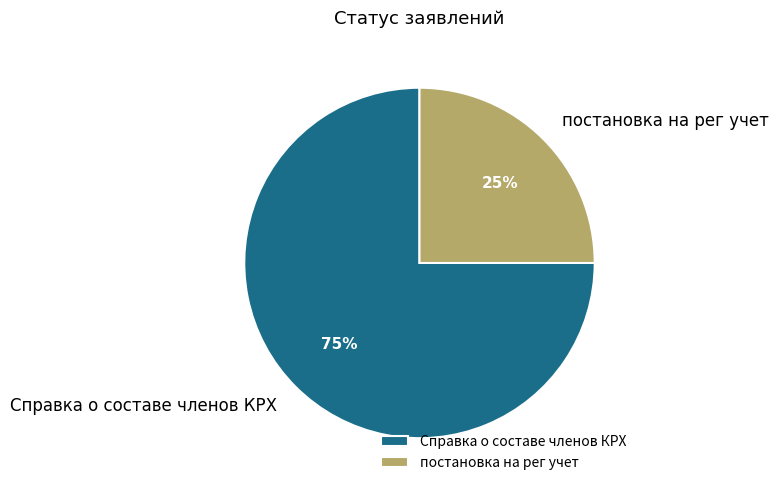

To the nearest percent, what portion does Справка о составе членов КРХ represent?

75%